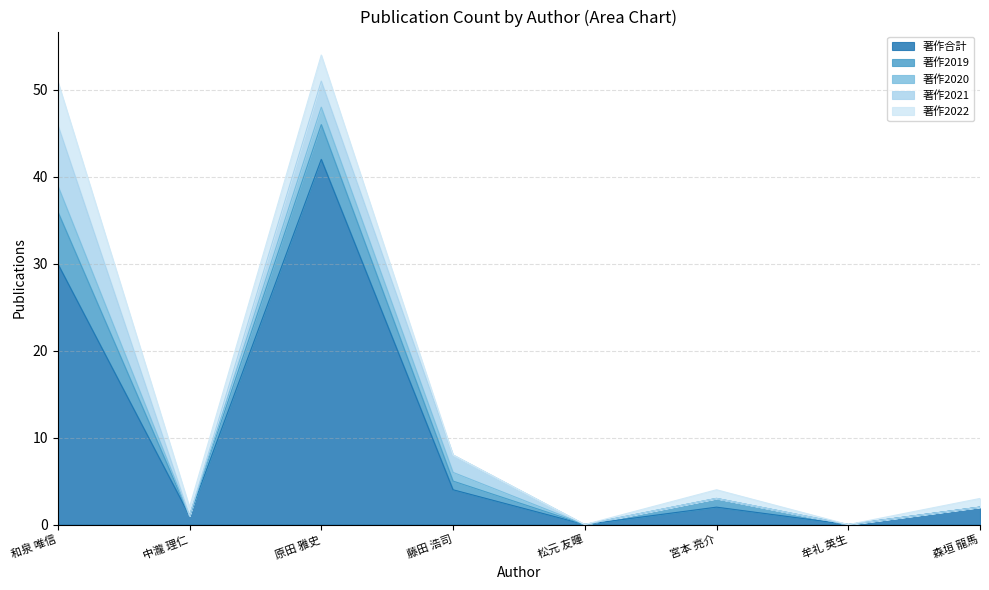

At which label does 著作2019 reach its peak?

和泉 唯信